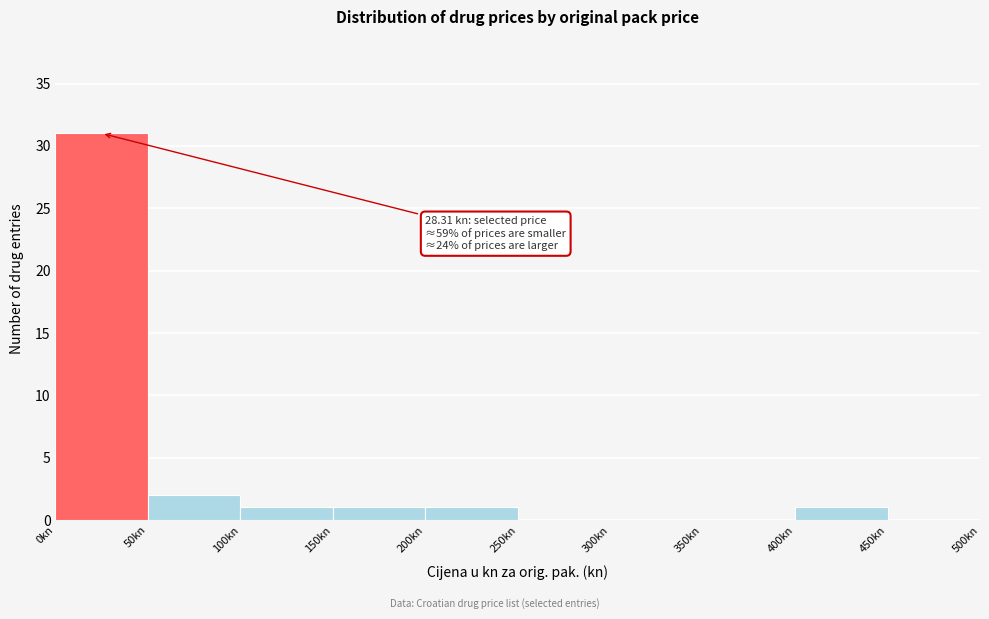

Which range on the x-axis has the tallest bar?

0 to 50